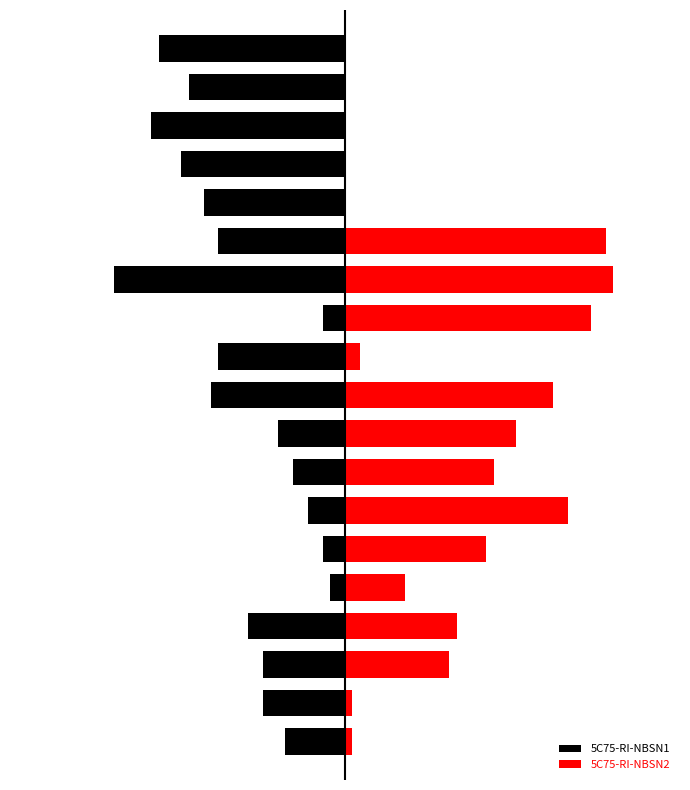

Does the chart contain any negative values?

Yes